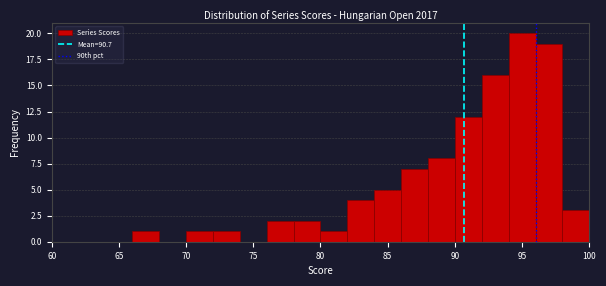

Reading left to right, transcribe this chart: for each bar, give the range it covers on the x-axis and its height. The values are not printed on the chart, so give them approximately, as read against the axis.

60 to 62: 0
62 to 64: 0
64 to 66: 0
66 to 68: 1
68 to 70: 0
70 to 72: 1
72 to 74: 1
74 to 76: 0
76 to 78: 2
78 to 80: 2
80 to 82: 1
82 to 84: 4
84 to 86: 5
86 to 88: 7
88 to 90: 8
90 to 92: 12
92 to 94: 16
94 to 96: 20
96 to 98: 19
98 to 100: 3